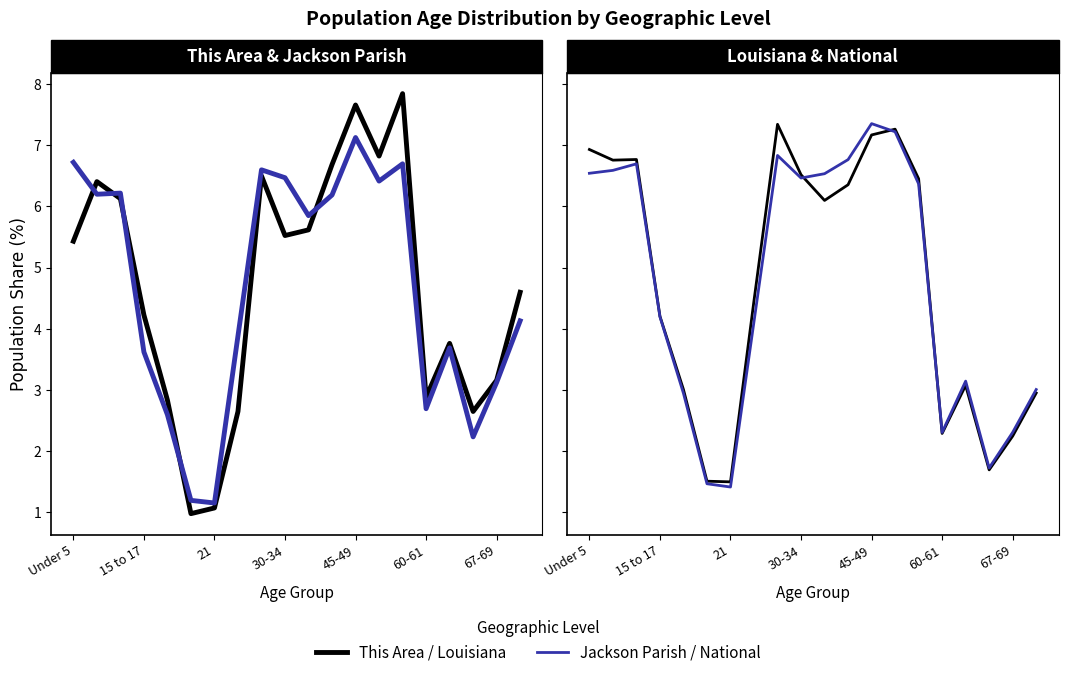

List the labels in order of Jackson Parish value, largest first.

12, Under 5, 14, 8, 9, 13, 21, 15 to 17, 11, 10, 19, 7, 16, 30-34, 18, 15, 45-49, 17, 60-61, 67-69